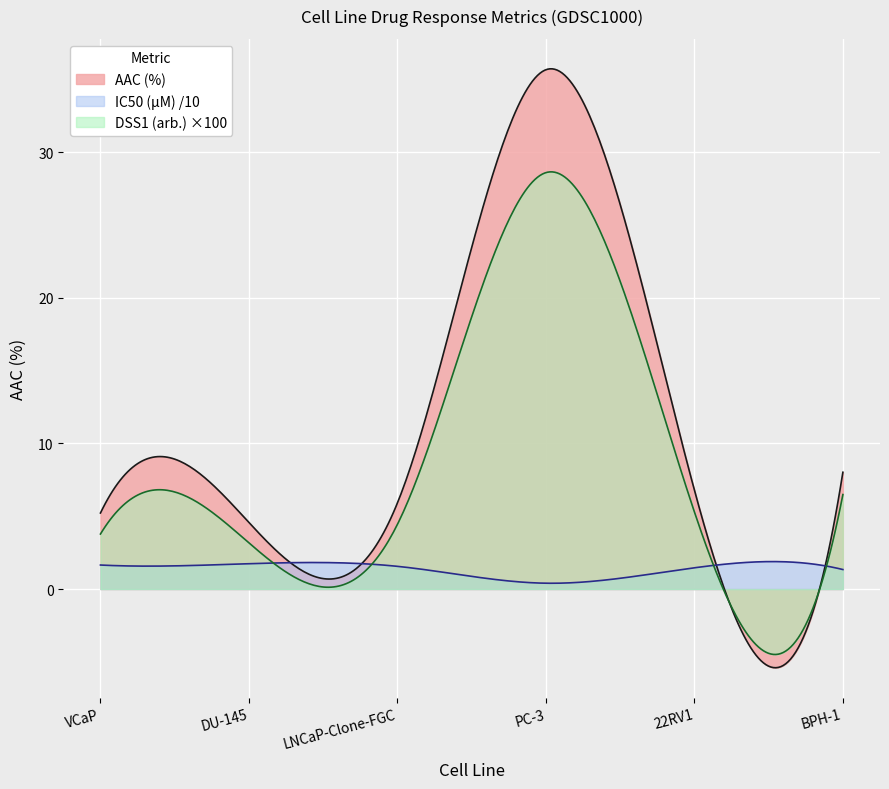

What is the value of the AAC (%) point at the 4th from the left?

35.7